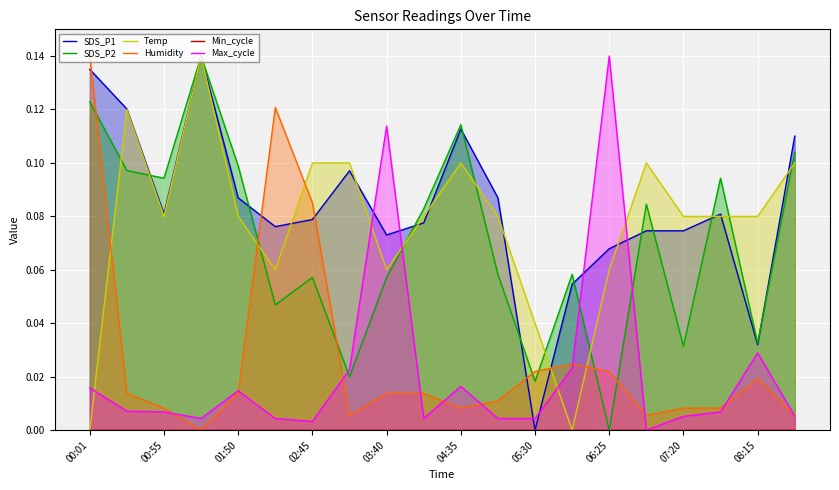

Rank the series by their maximum value, from highest to lowest.

SDS_P1, SDS_P2, Temp, Humidity, Max_cycle, Min_cycle